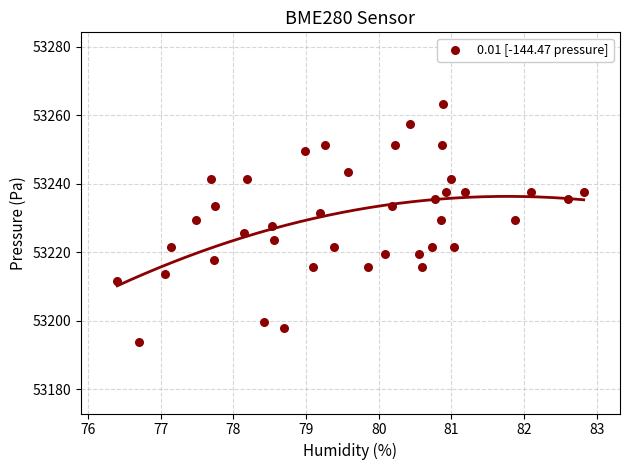

What is the range of Y values (max minus min)?

69.5